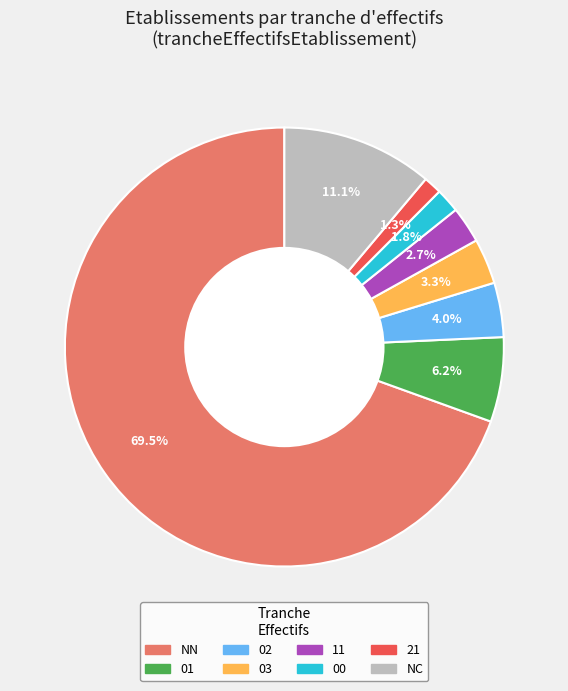

Does any single category account for the majority?

Yes